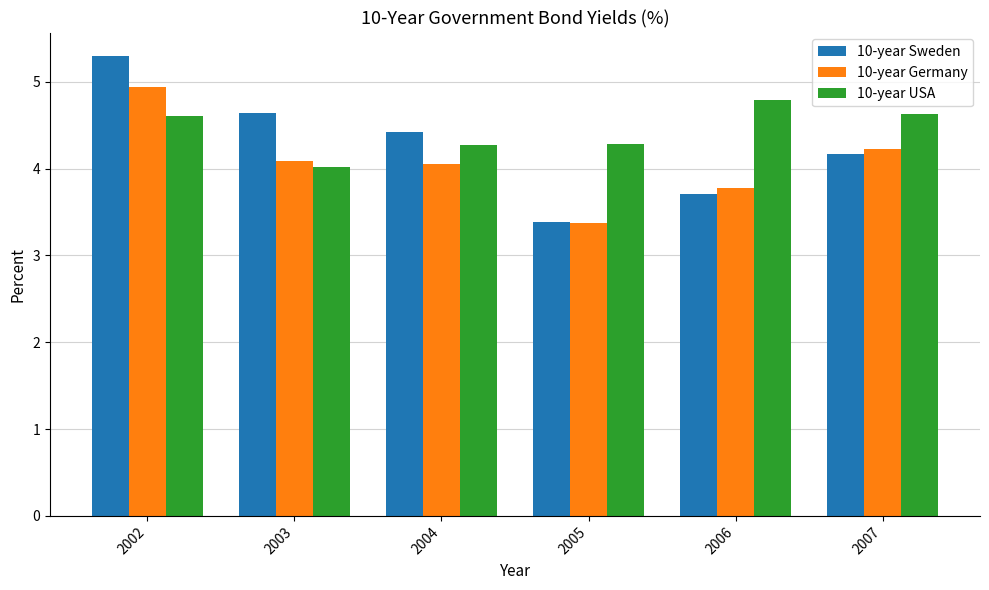

The value of 10-year Sweden at 2002 is 5.3. True or false?

True